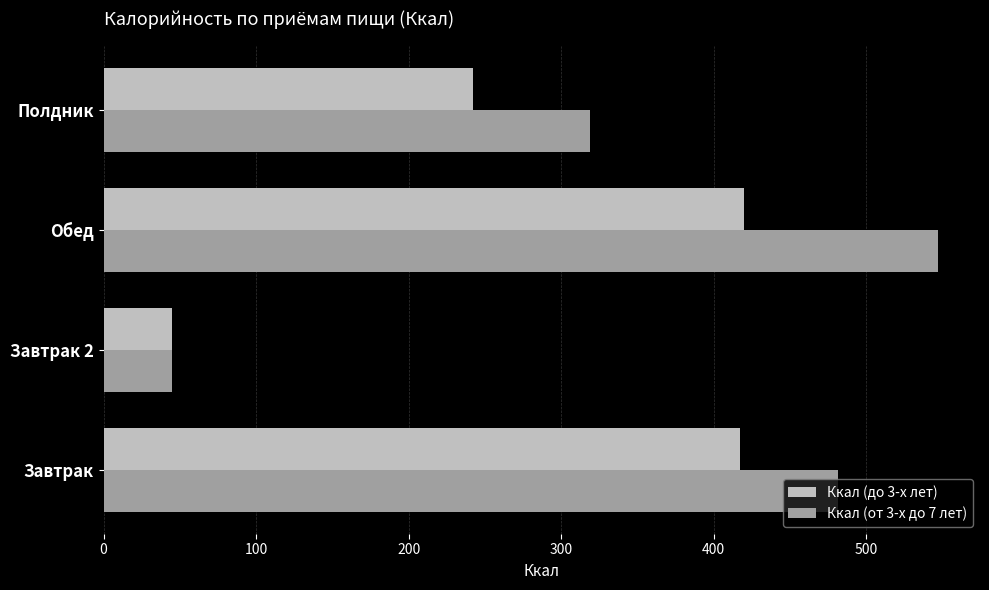

Which label corresponds to the smallest value in the chart?

Завтрак 2